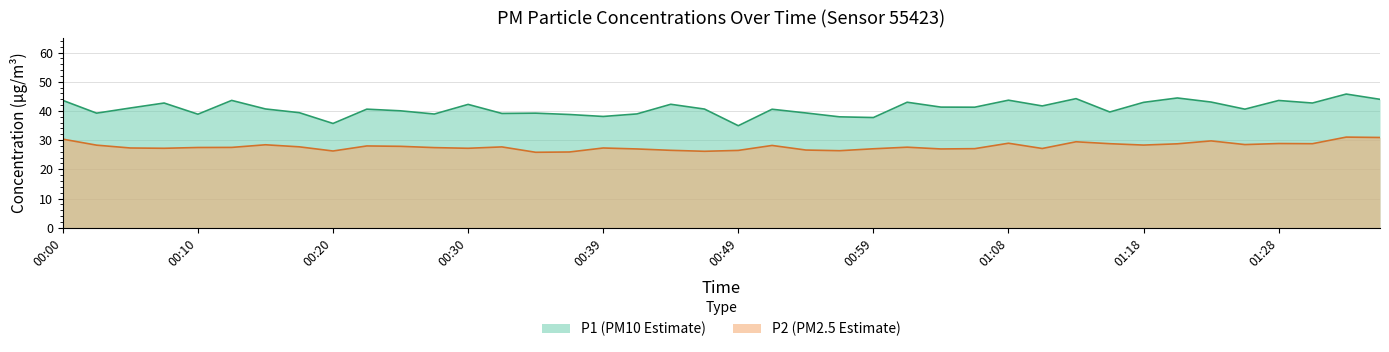

At 01:13, list the series in order from smallest to largest.

P2, P1